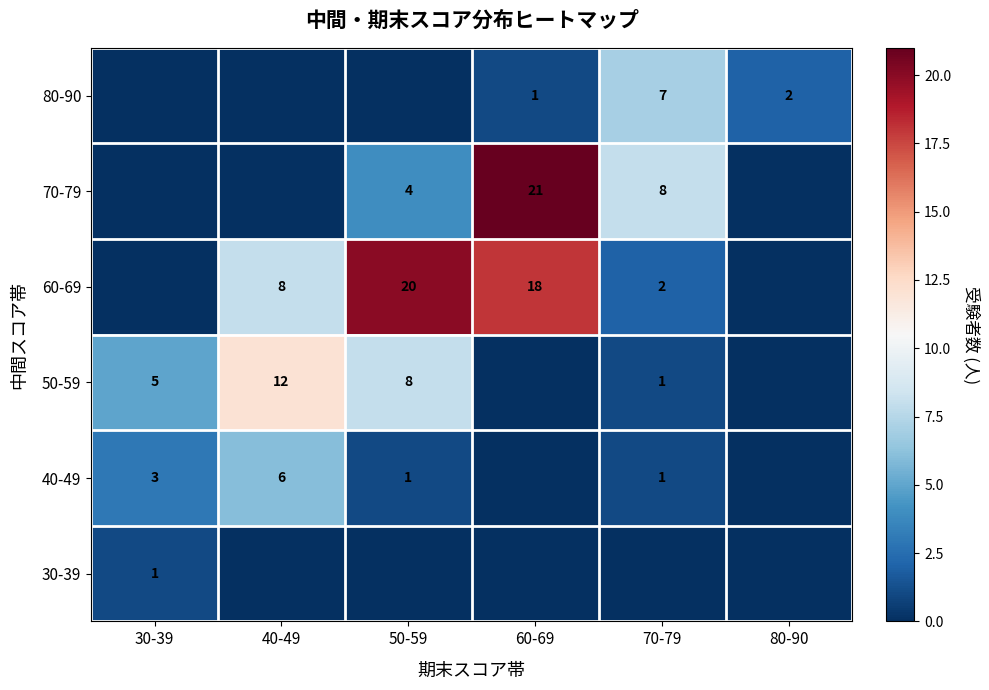

Is the value of 60-69 at 70-79 greater than the value of 40-49 at 70-79?

Yes